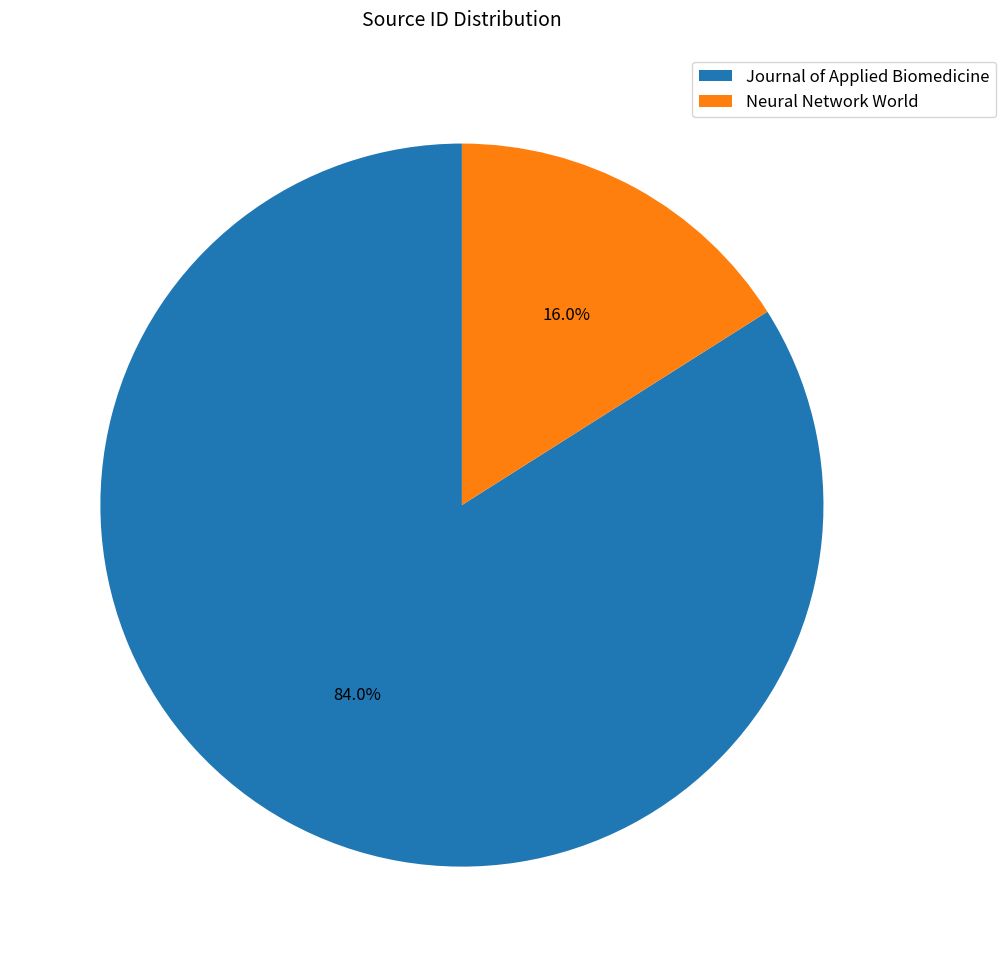

How many segments does this pie chart have?

2